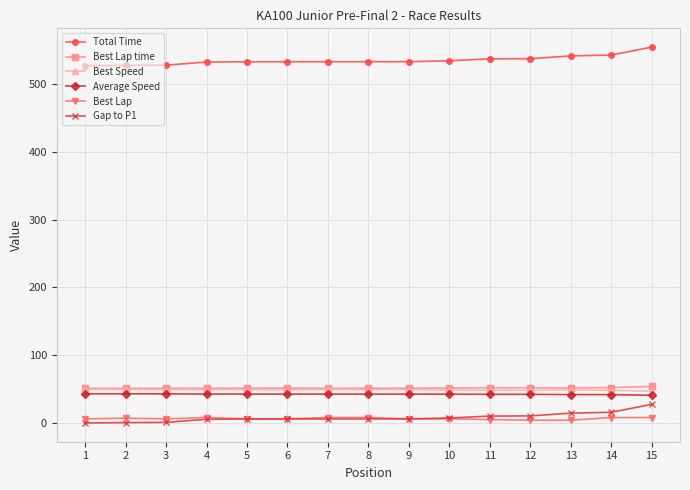

True or false: Best Speed and Total Time intersect in this chart.

False